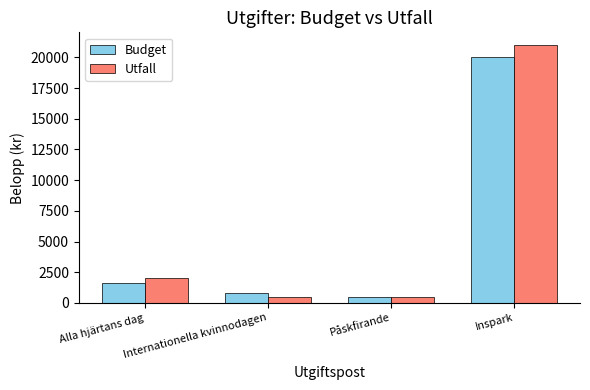

Reading left to right, extract all data points from this chart.

Budget: Alla hjärtans dag=1600	Internationella kvinnodagen=800	Påskfirande=500	Inspark=20000
Utfall: Alla hjärtans dag=2000	Internationella kvinnodagen=500	Påskfirande=500	Inspark=21000